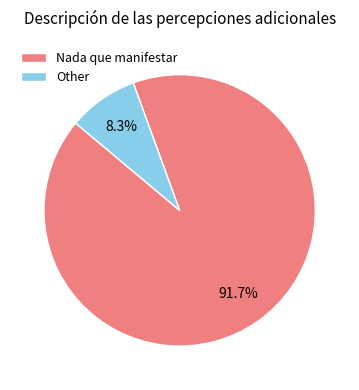

To the nearest percent, what percentage of the pie is Other?

8%